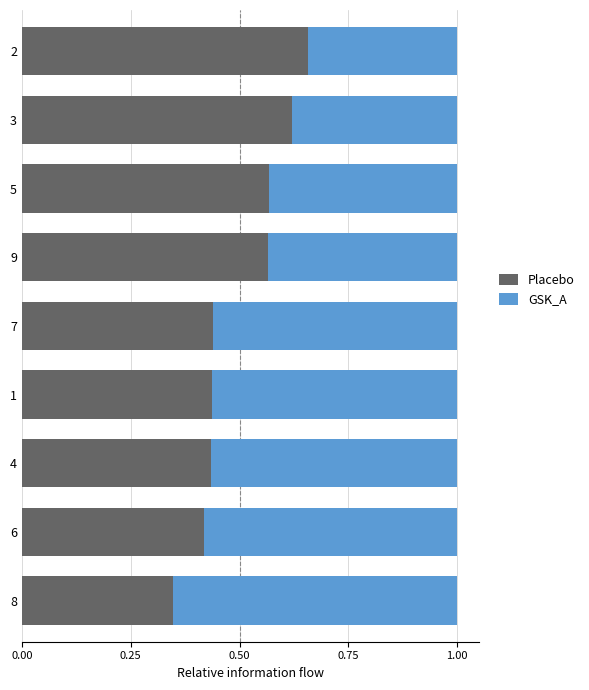

What is the sum of the Placebo values at 5 and 3?

1.2